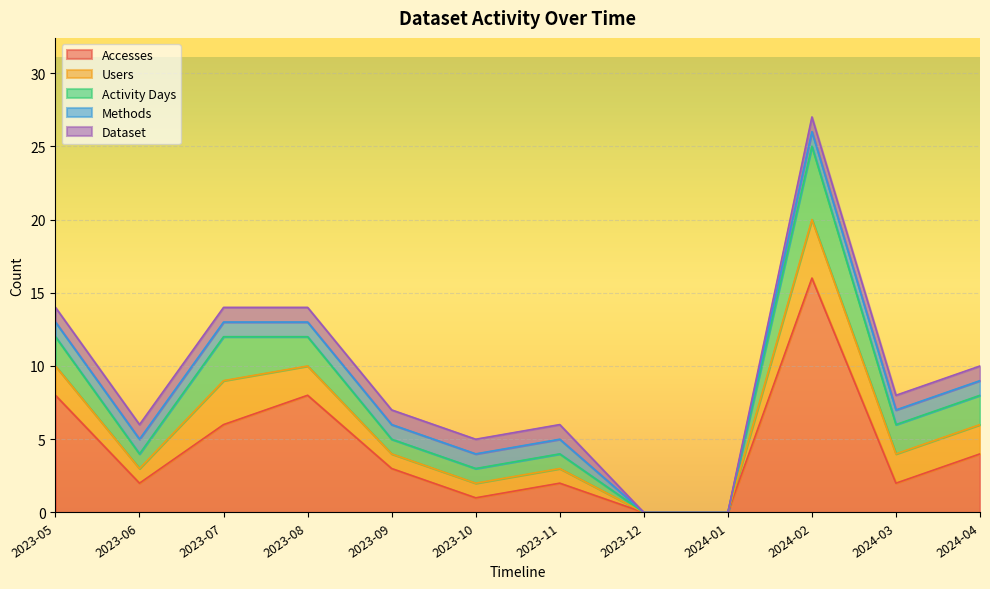

Which has a higher value, 2023-07 or 2023-10?

2023-07